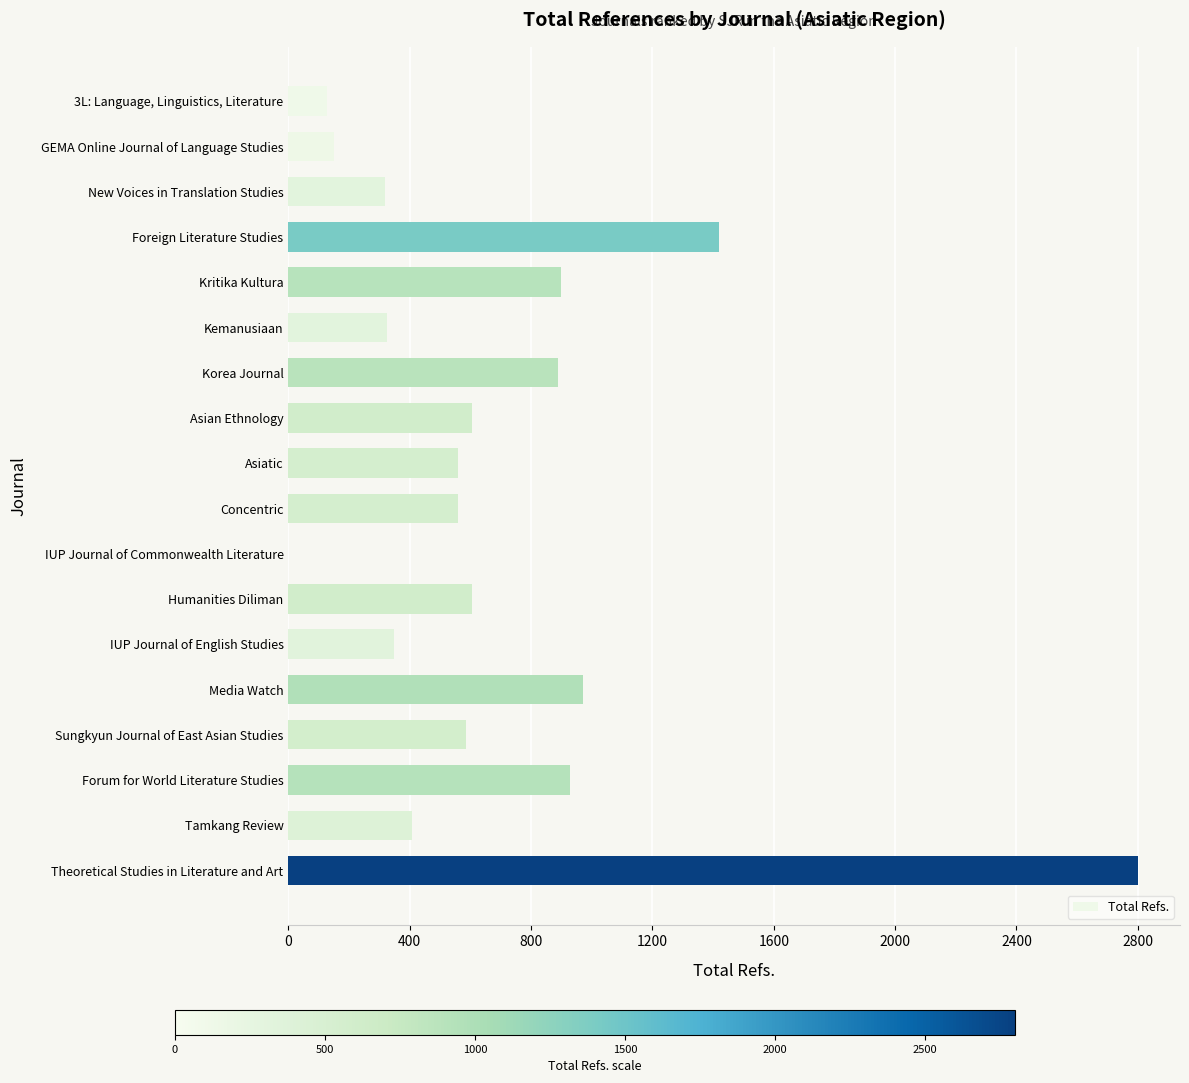

Read the value at Tamkang Review.

409